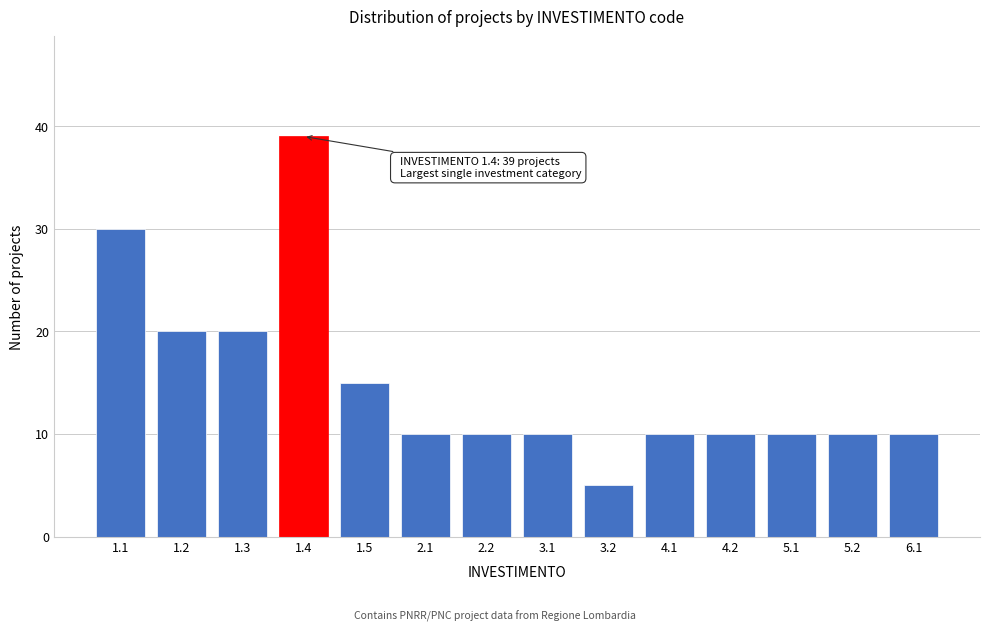

Reading left to right, list all the values displayed in this chart.

1.1=30	1.2=20	1.3=20	1.4=39	1.5=15	2.1=10	2.2=10	3.1=10	3.2=5	4.1=10	4.2=10	5.1=10	5.2=10	6.1=10